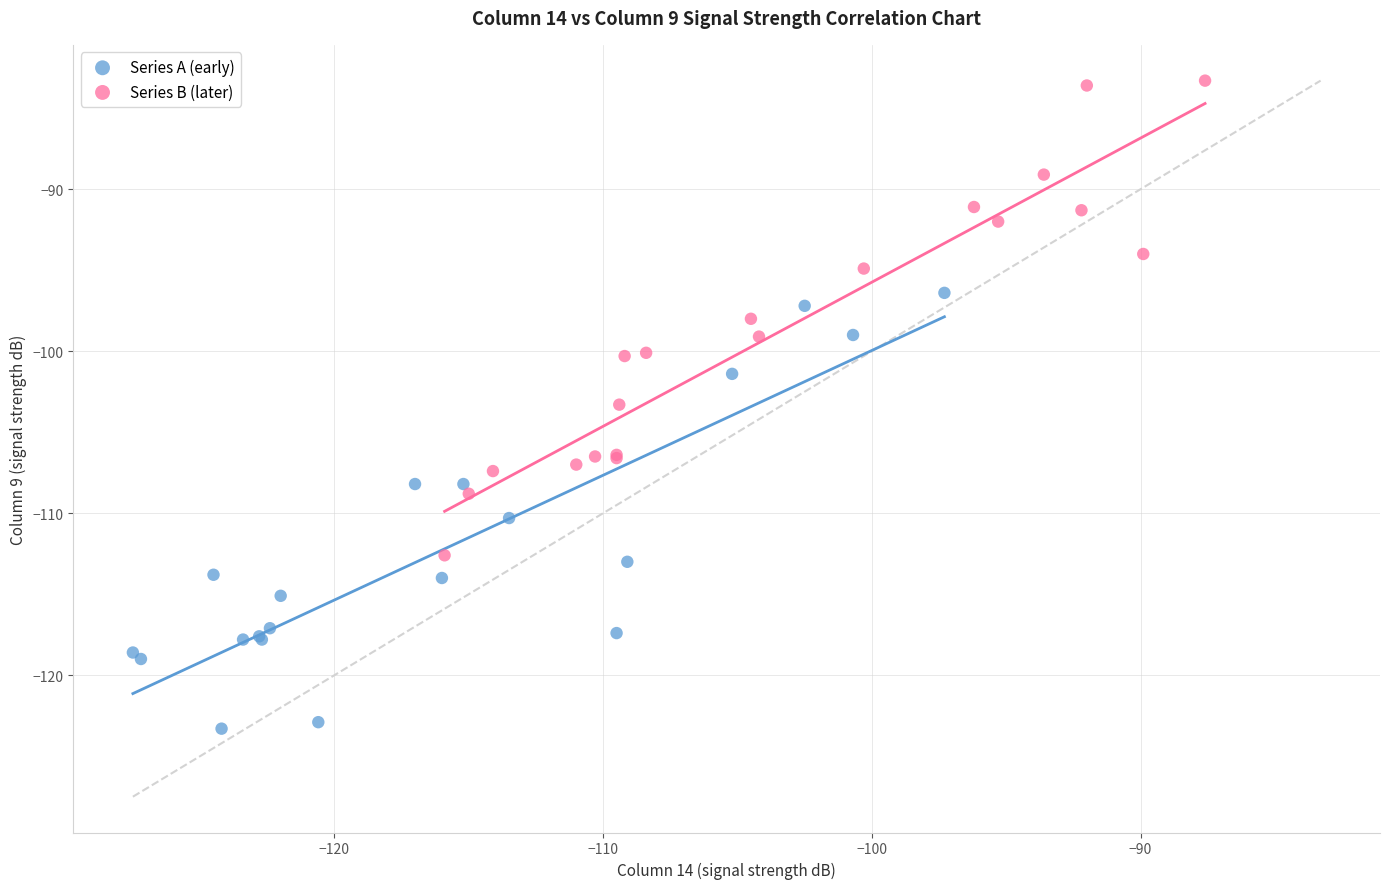

Which series contains the highest Y value?

Series B (later)